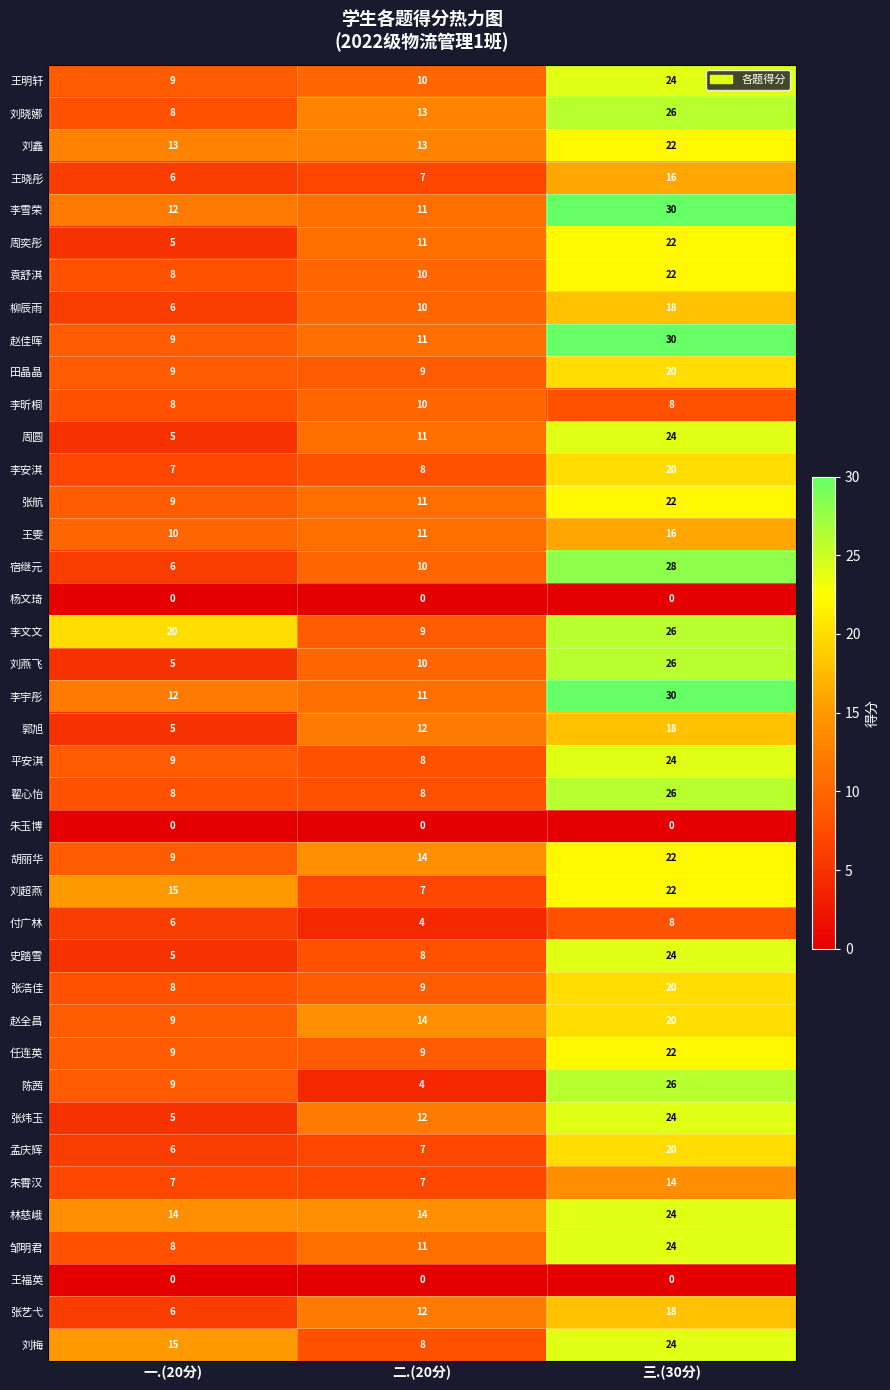

What is the difference between the highest and lowest values at 三.(30分)?

30